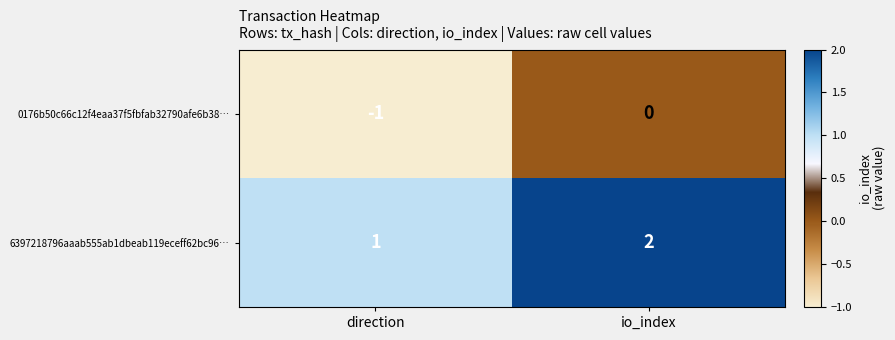

What is the sum of the 6397218796aaab555ab1dbeab119eceff62bc96… values at direction and io_index?

3